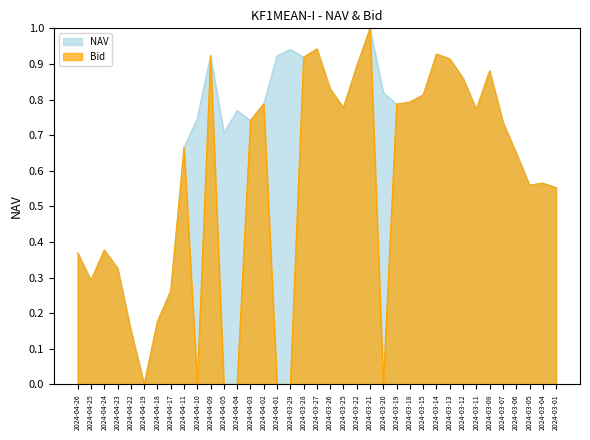

Is it true that the value at 2024-03-25 is 0.5?

False